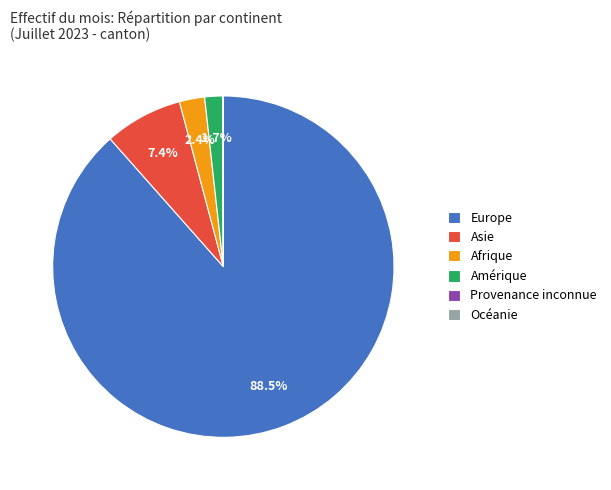

What is the majority slice?

Europe